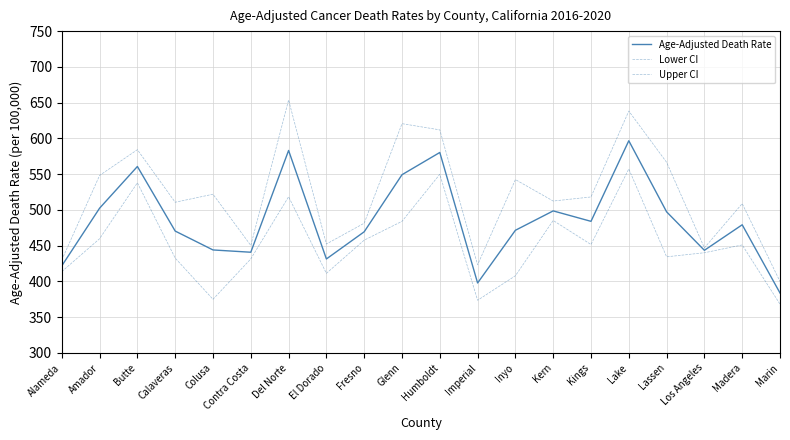

At Lassen, list the series in order from smallest to largest.

Lower CI, Age-Adjusted Death Rate, Upper CI